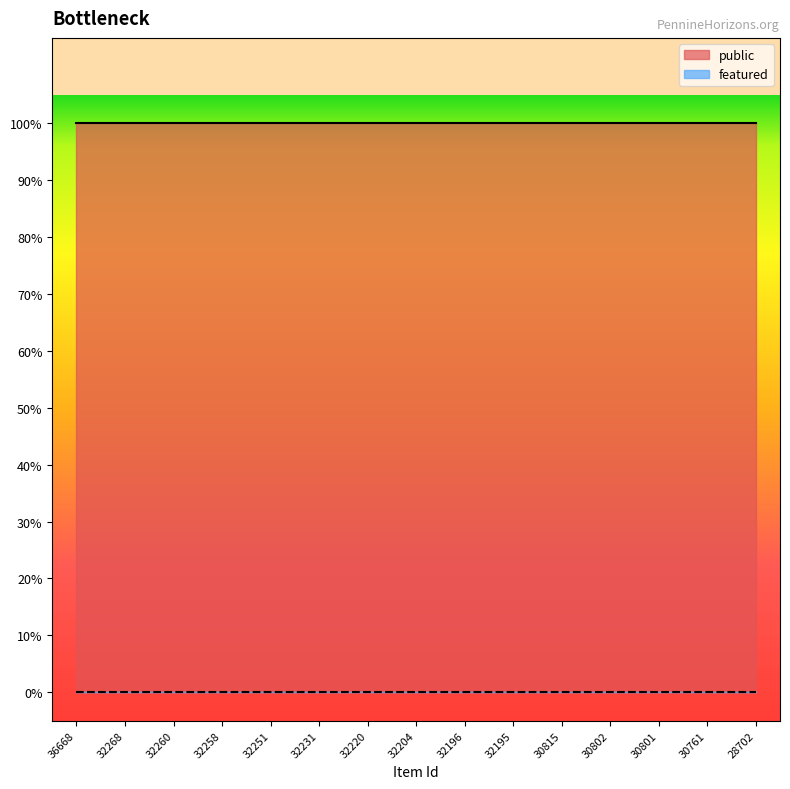

Rank the categories by public value from highest to lowest.

36668, 32268, 32260, 32258, 32251, 32231, 32220, 32204, 32196, 32195, 30815, 30802, 30801, 30761, 28702